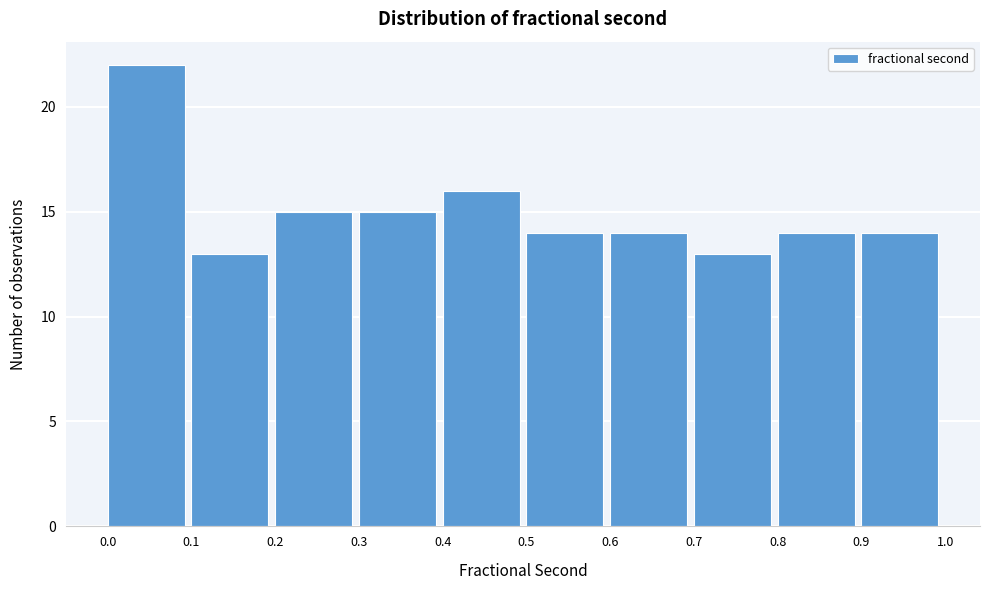

Reading left to right, list every bar in this chart as the range it spans on the x-axis followed by its height. The values are not printed on the chart, so give them approximately, as read against the axis.

0.0 to 0.1: 22
0.1 to 0.2: 13
0.2 to 0.3: 15
0.3 to 0.4: 15
0.4 to 0.5: 16
0.5 to 0.6: 14
0.6 to 0.7: 14
0.7 to 0.8: 13
0.8 to 0.9: 14
0.9 to 1.0: 14